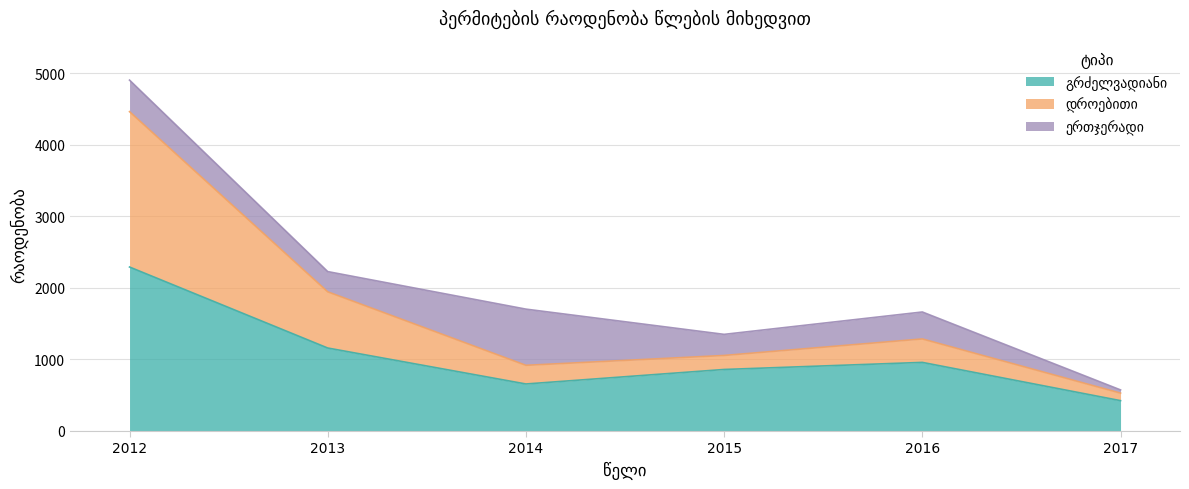

What is the total value across all series at 2015?

1350